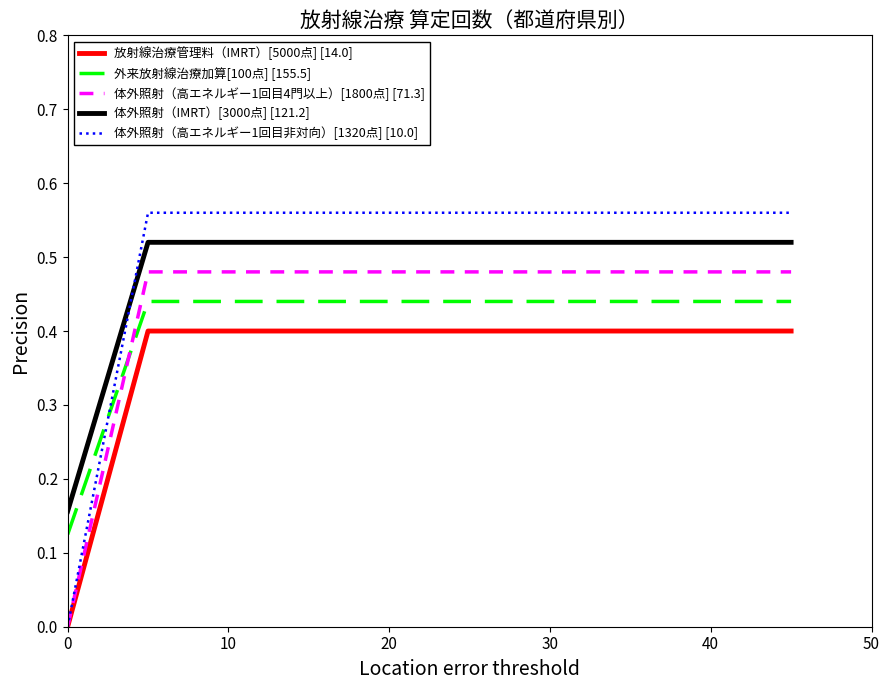

What are all the series names shown in the legend?

放射線治療管理料（IMRT）[5000点] [14.0], 外来放射線治療加算[100点] [155.5], 体外照射（高エネルギー1回目4門以上）[1800点] [71.3], 体外照射（IMRT）[3000点] [121.2], 体外照射（高エネルギー1回目非対向）[1320点] [10.0]